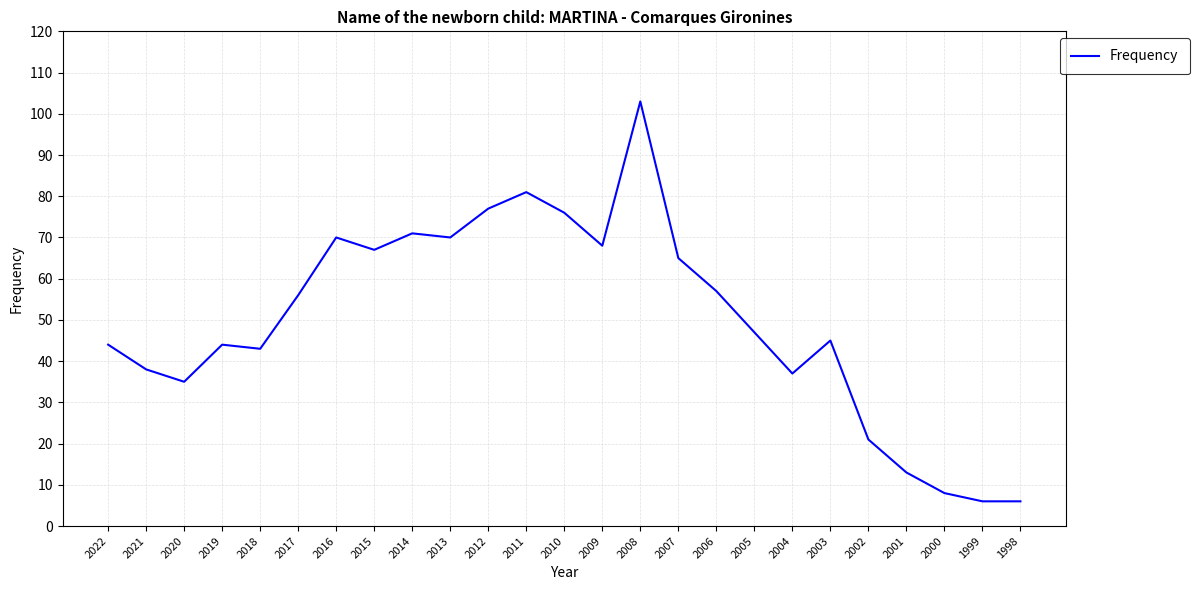

At which label does the data first exceed 47?

2017